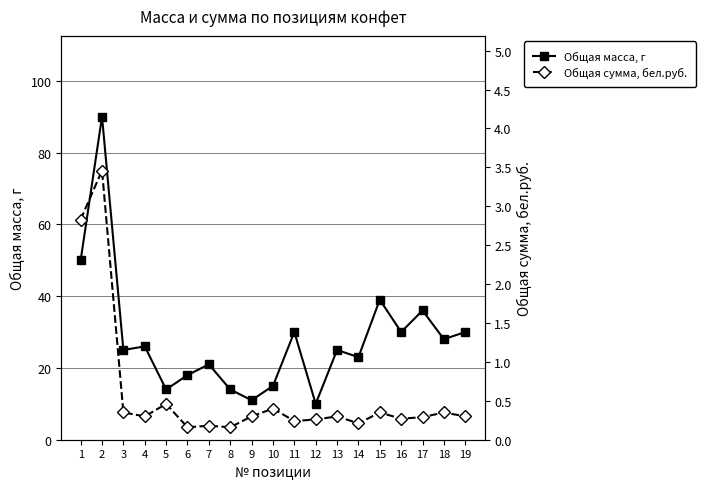

What is the value of the Общая сумма, бел.руб. point at the 6th from the left?

0.2